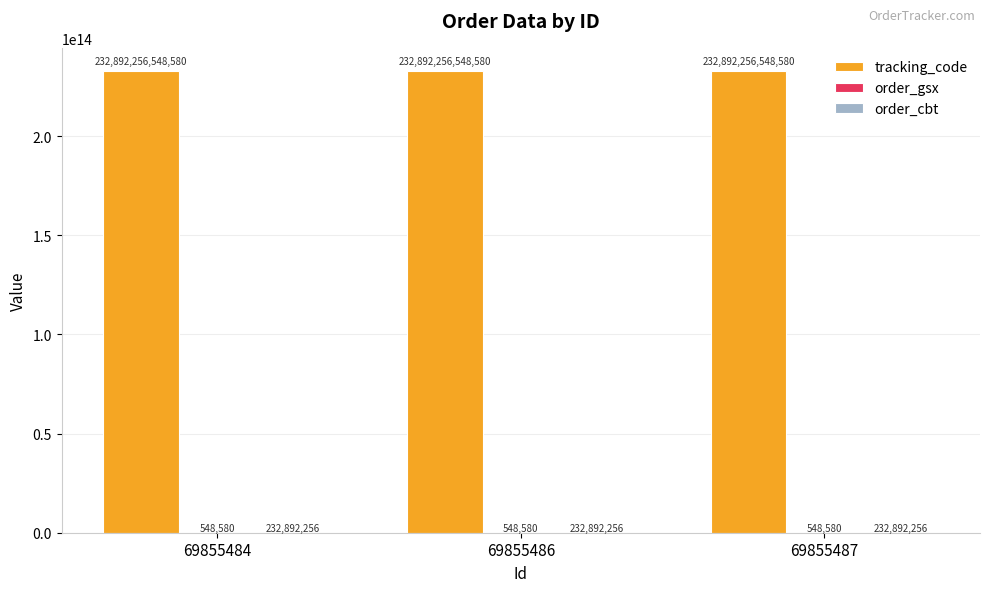

Which series has the largest total across all categories?

tracking_code